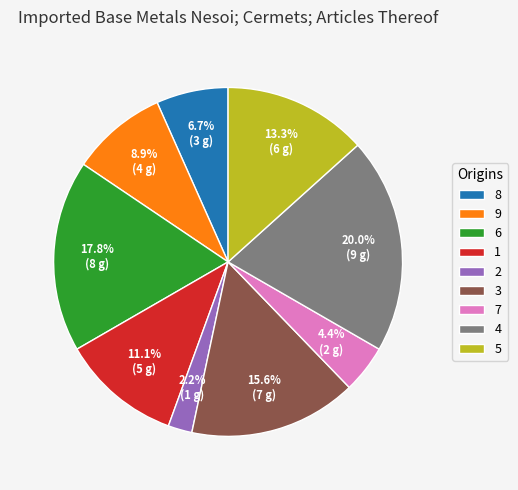

Does 4 represent more than half of the total?

No